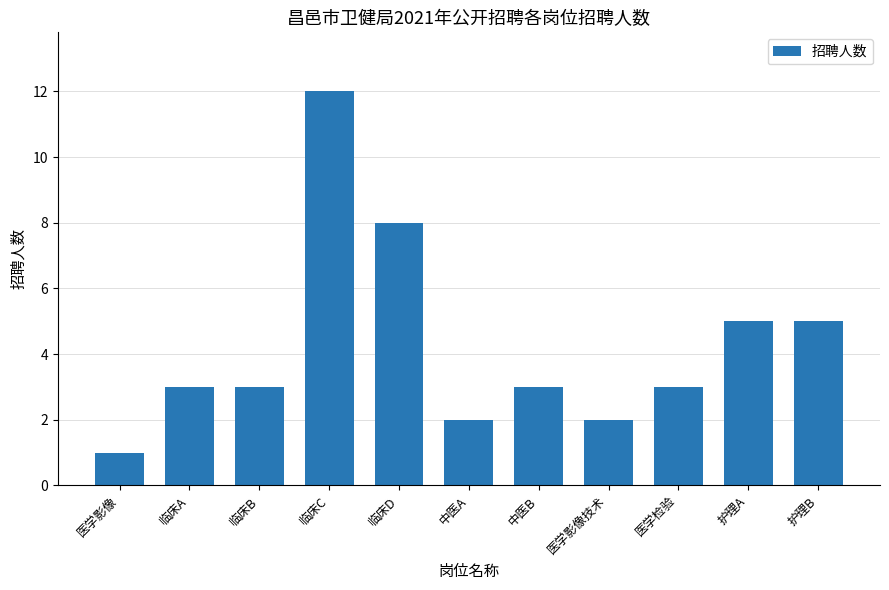

What is the ratio of the value at 护理A to the value at 医学检验?

1.7